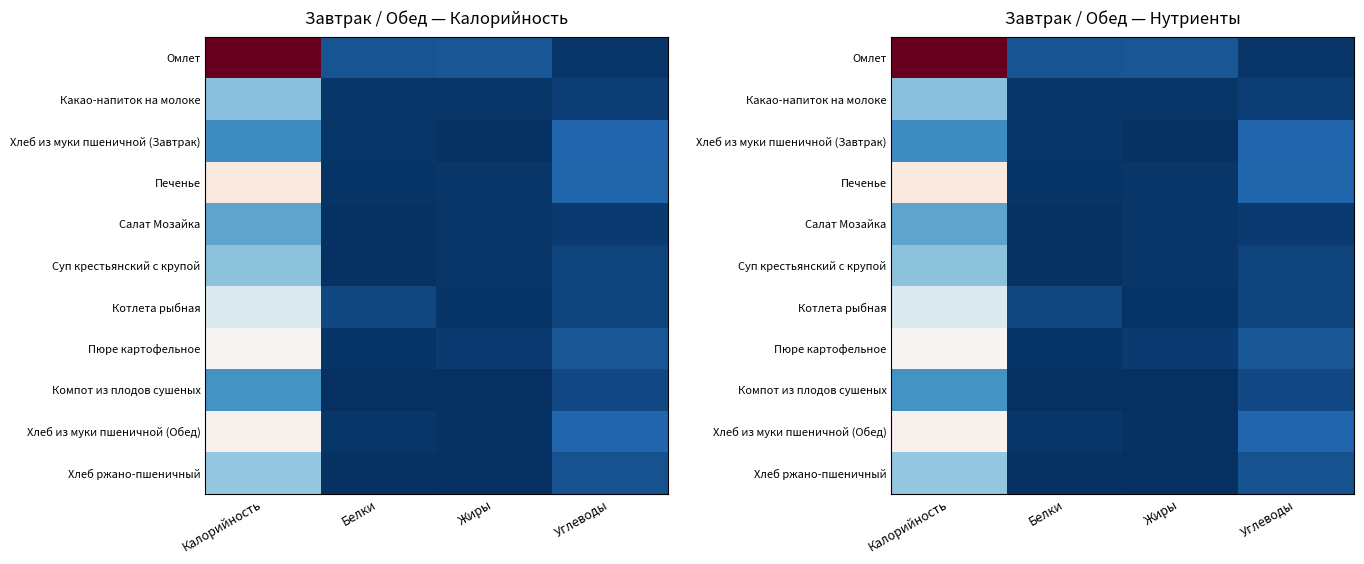

Which has a higher value, Калорийность or Белки?

Калорийность